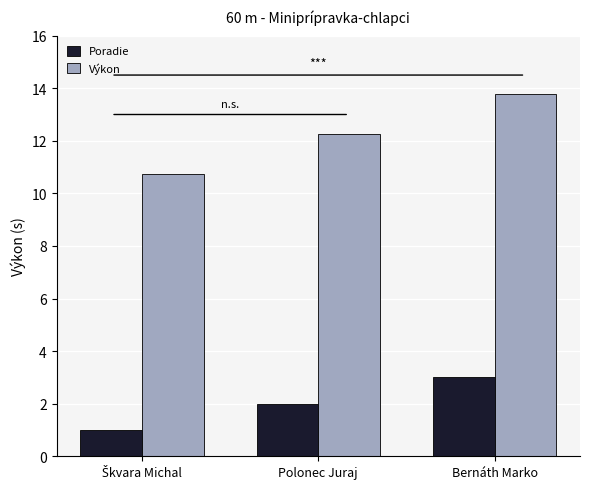

How many bars are there in total?

6